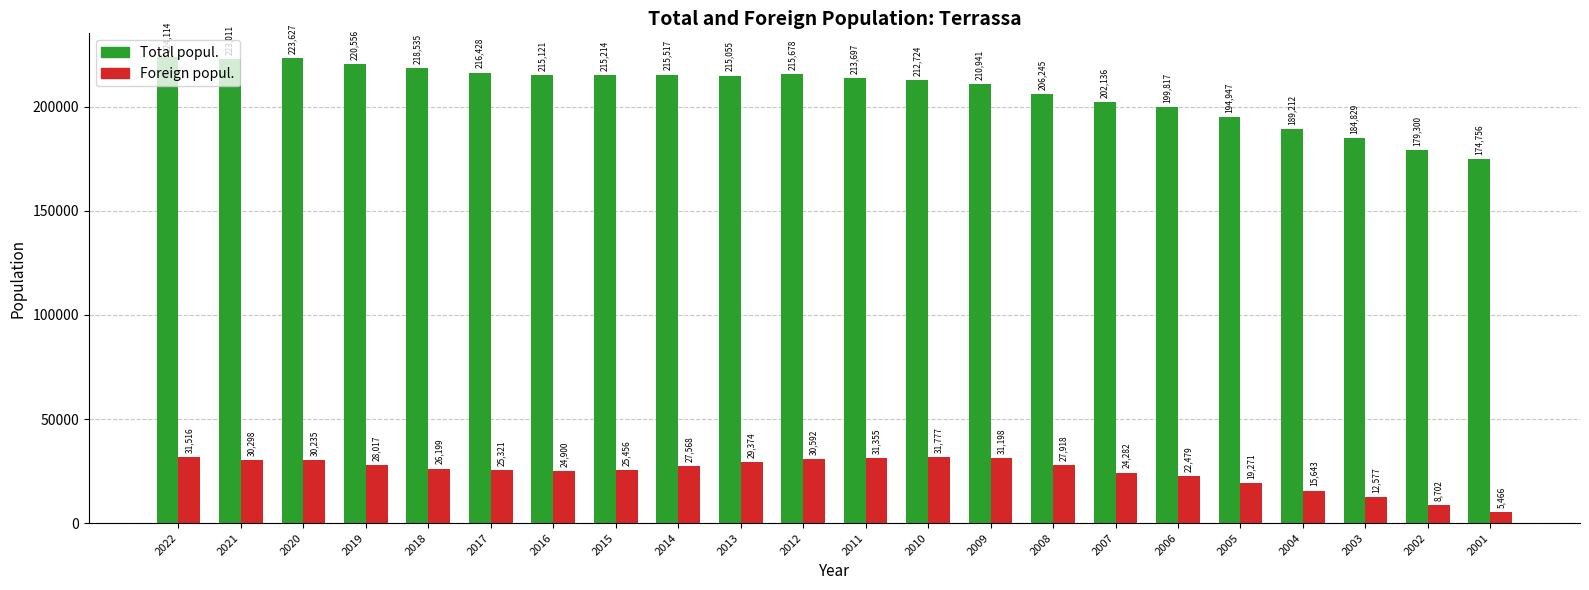

What is the difference between the highest and lowest values at 2013?

185681